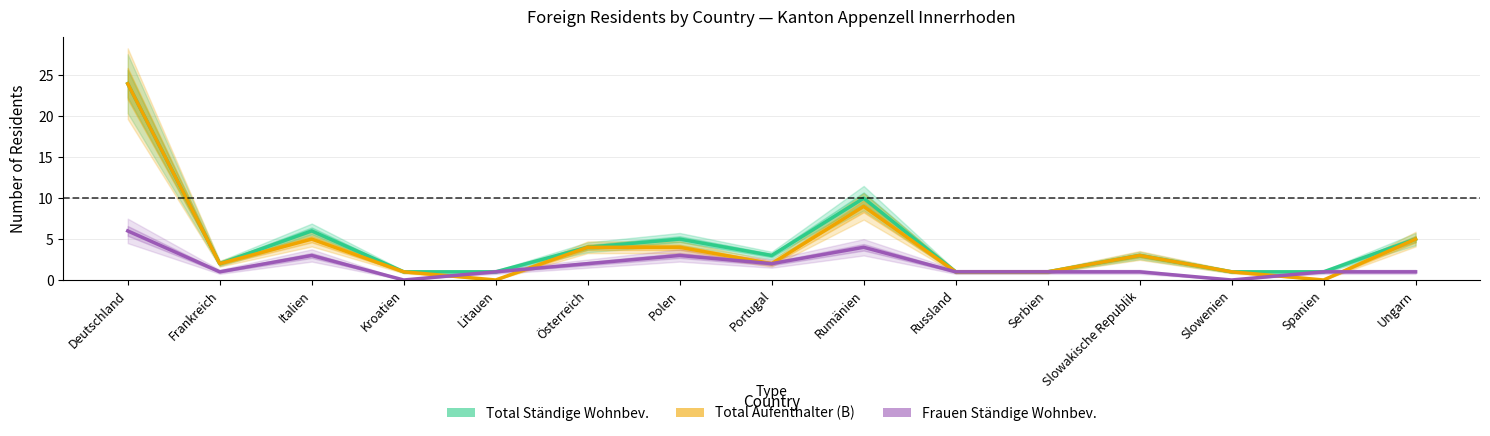

What is the total value across all series at Deutschland?

54